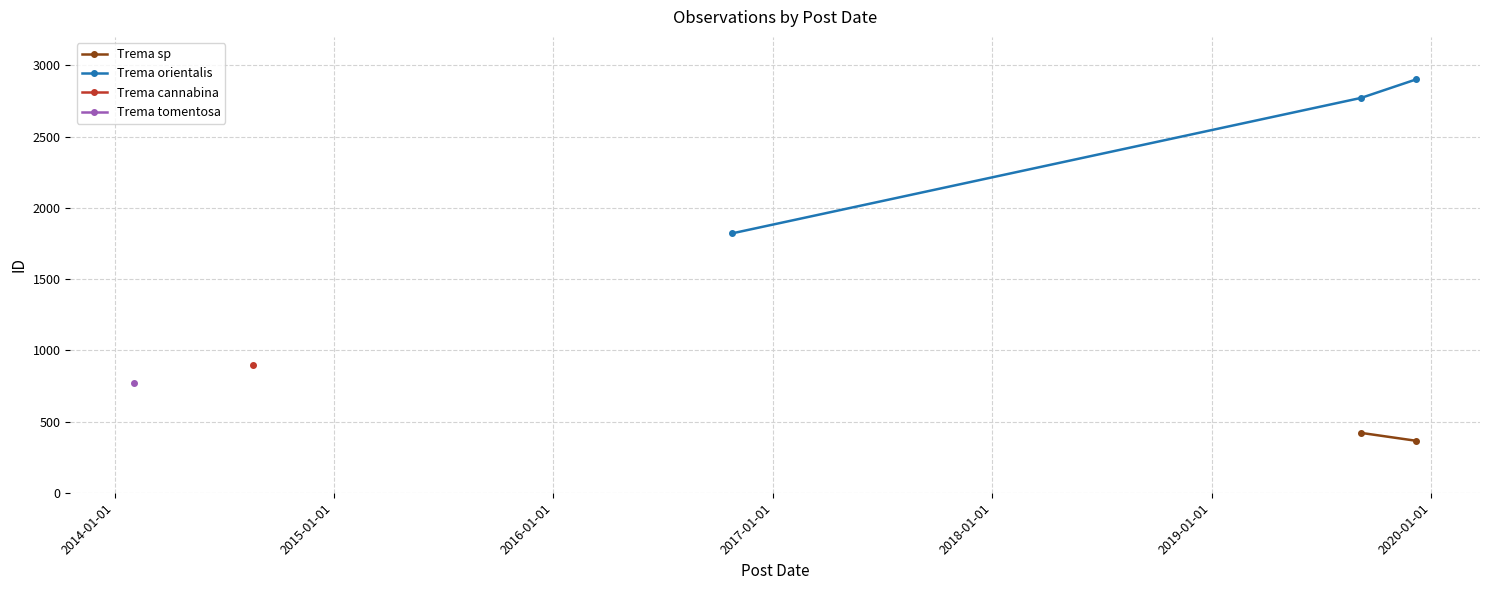

What is the sum of the values at 2014-02-03 and 2019-09-07?

3540